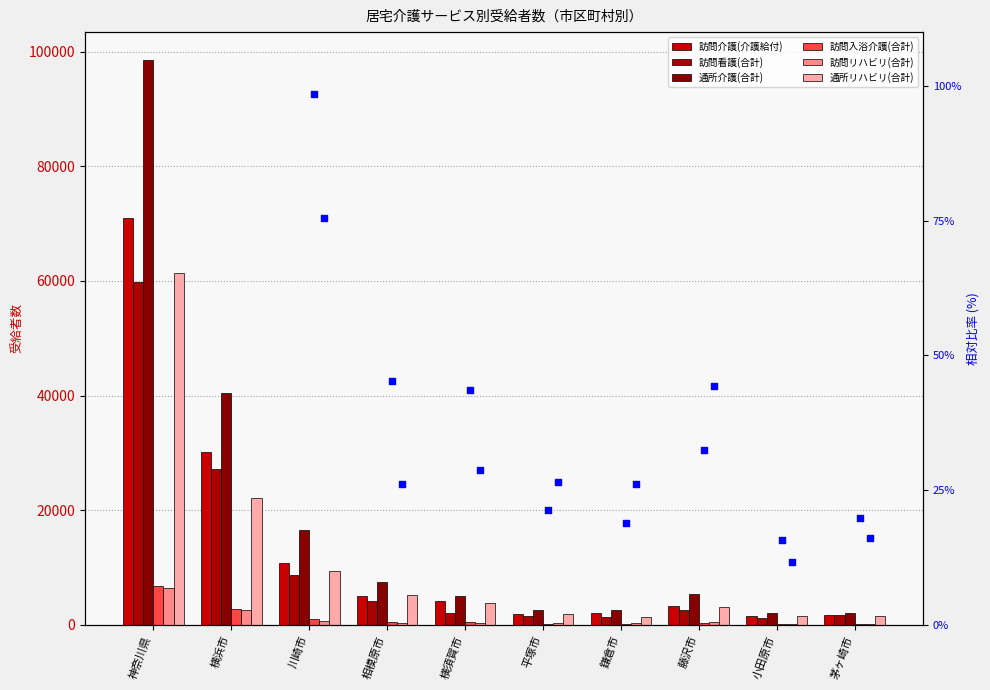

Is the value of 訪問看護(合計) at 小田原市 greater than the value of 通所リハビリ(合計) at 川崎市?

No